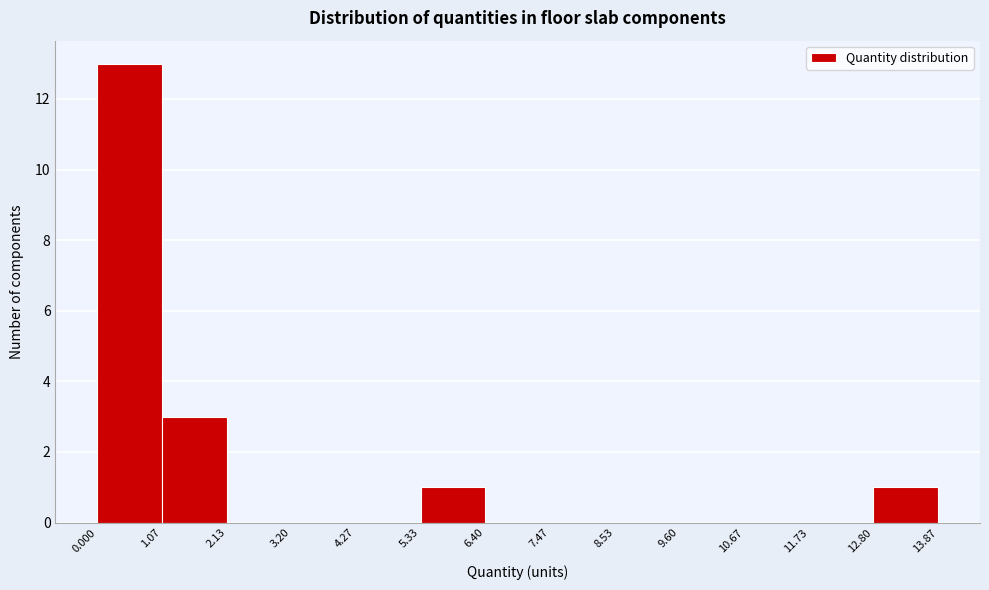

Which range on the x-axis has the tallest bar?

0.000 to 1.07